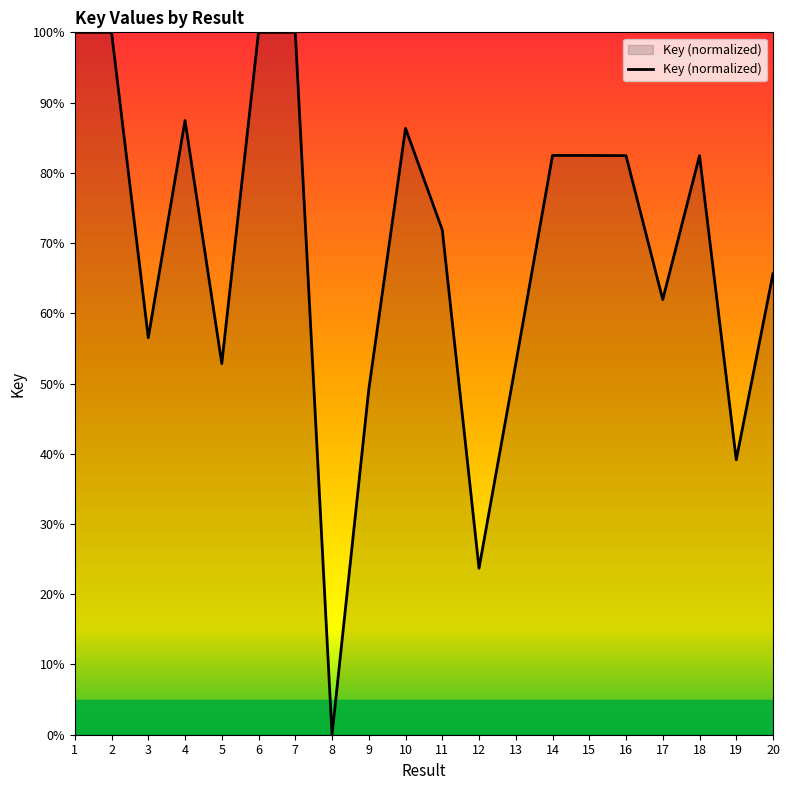

What is the change in value from 6 to 17?

-38.0